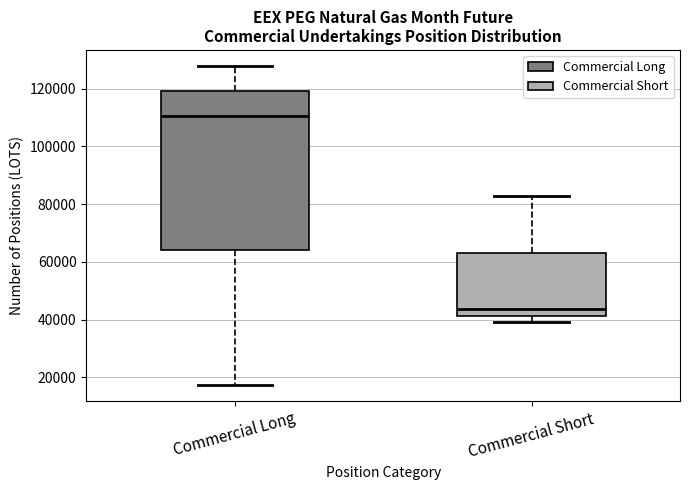

Reading left to right, read every box against the y-axis: the position of its median line, the range the box covers, and the ends of its whiskers. The values are not printed on the chart, so give them approximately, as read against the axis.

Commercial Long: median 110000, box 64000 to 120000, whiskers 18000 to 128000
Commercial Short: median 44000, box 42000 to 64000, whiskers 40000 to 82000